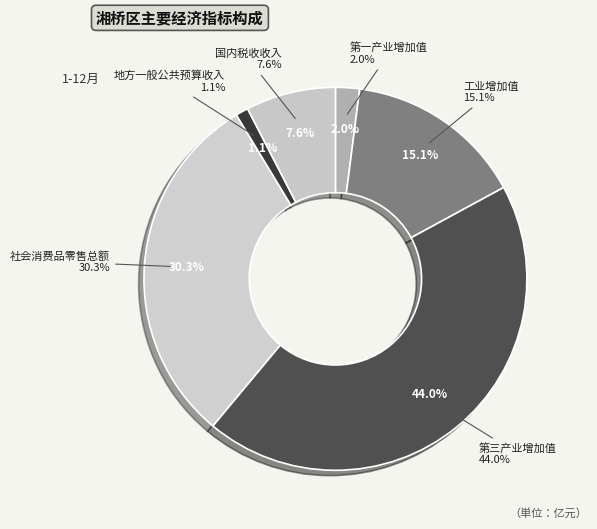

Does 国内税收收入 account for over 50% of the chart?

No